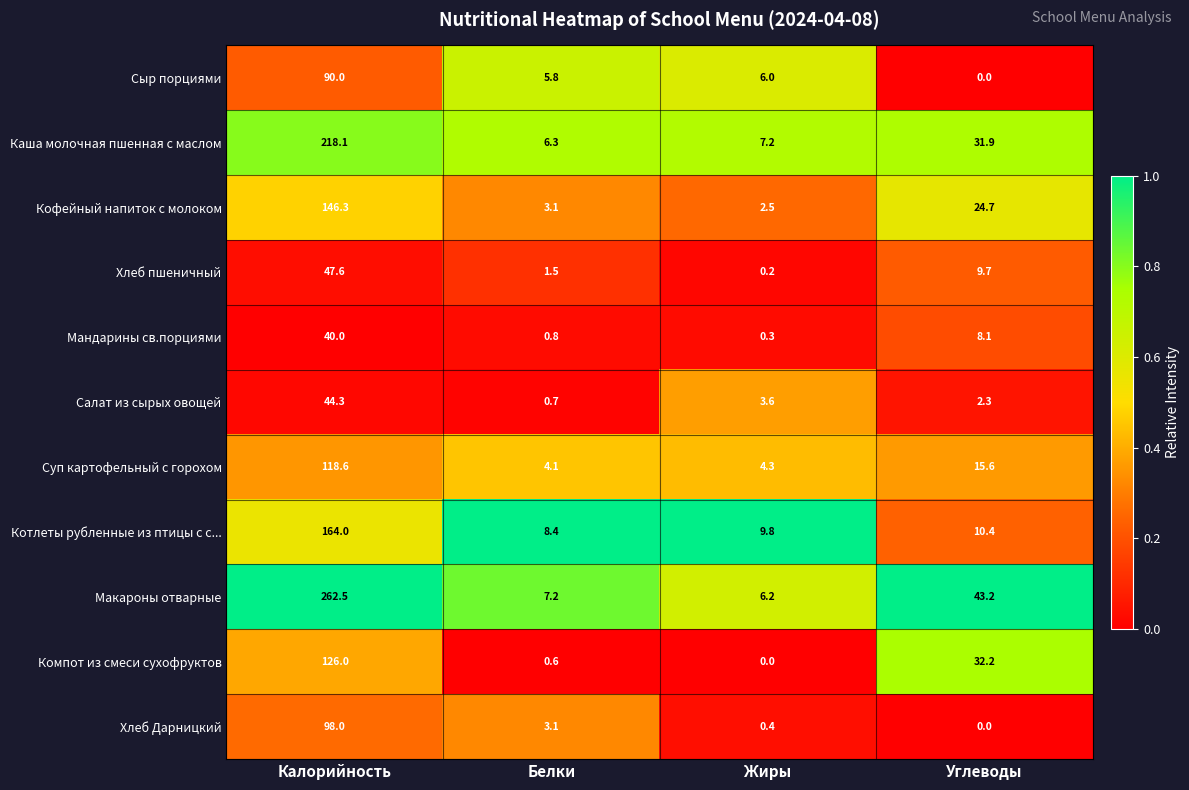

What is the spread (max minus min) of values at Жиры?

9.8